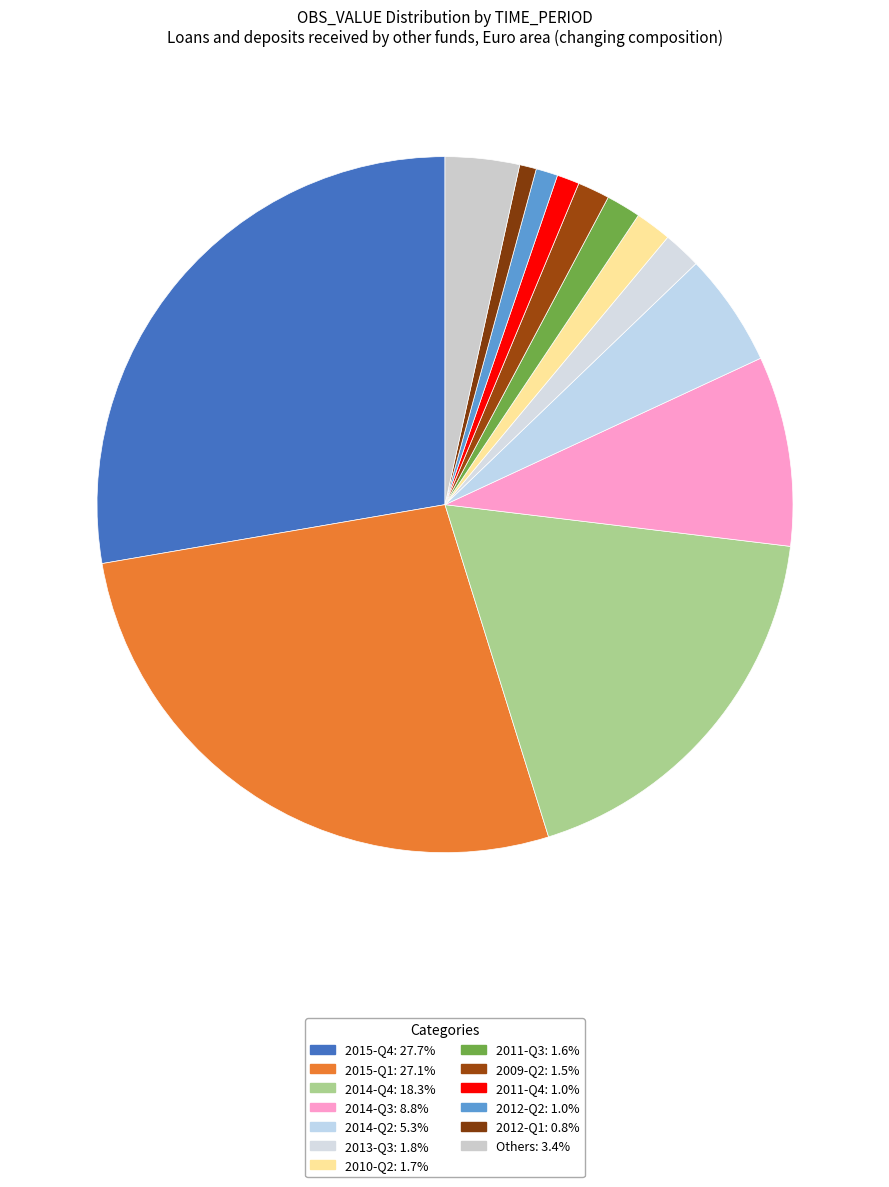

Count the number of slices in the pie.

13